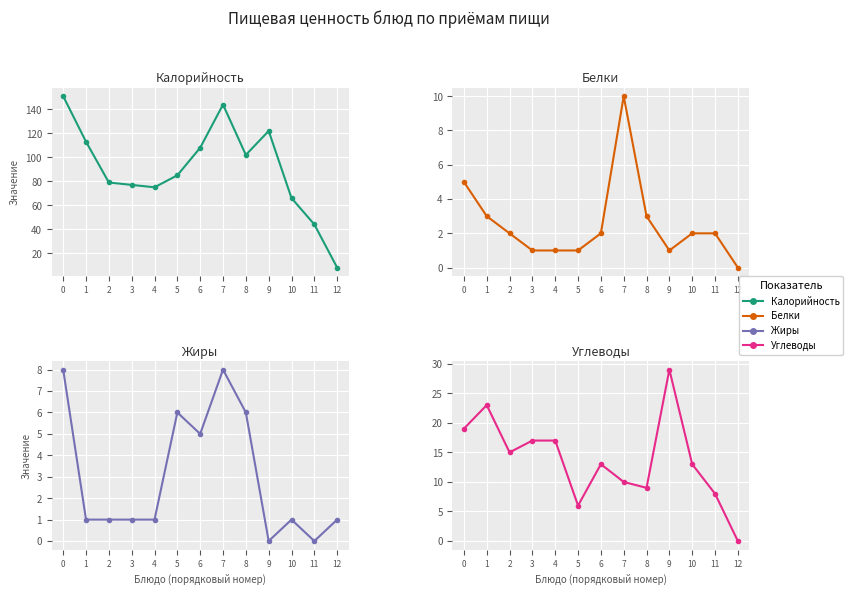

Reading left to right, list all the values displayed in this chart.

Калорийность: 0=151	1=113	2=79	3=77	4=75	5=85	6=108	7=144	8=102	9=122	10=66	11=44	12=8
Белки: 0=5	1=3	2=2	3=1	4=1	5=1	6=2	7=10	8=3	9=1	10=2	11=2	12=0
Жиры: 0=8	1=1	2=1	3=1	4=1	5=6	6=5	7=8	8=6	9=0	10=1	11=0	12=1
Углеводы: 0=19	1=23	2=15	3=17	4=17	5=6	6=13	7=10	8=9	9=29	10=13	11=8	12=0